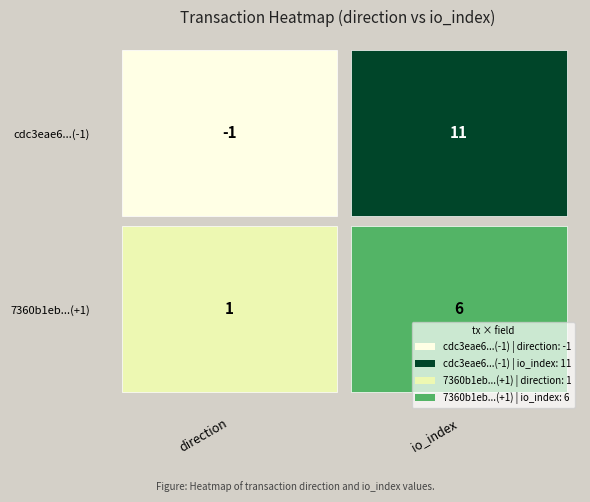

Is it true that cdc3eae6f15ff212fc26dc669de34e2e1171733 equals -2 at 0?

False